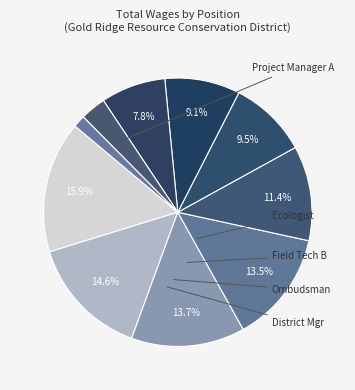

Rank the categories by value from highest to lowest.

Project Manager A, Project Manager C, Conservation Planner, Project Manager B, Ecologist, District Administrator, Executive Director, Field Technician B, Ombudsman, District Manager